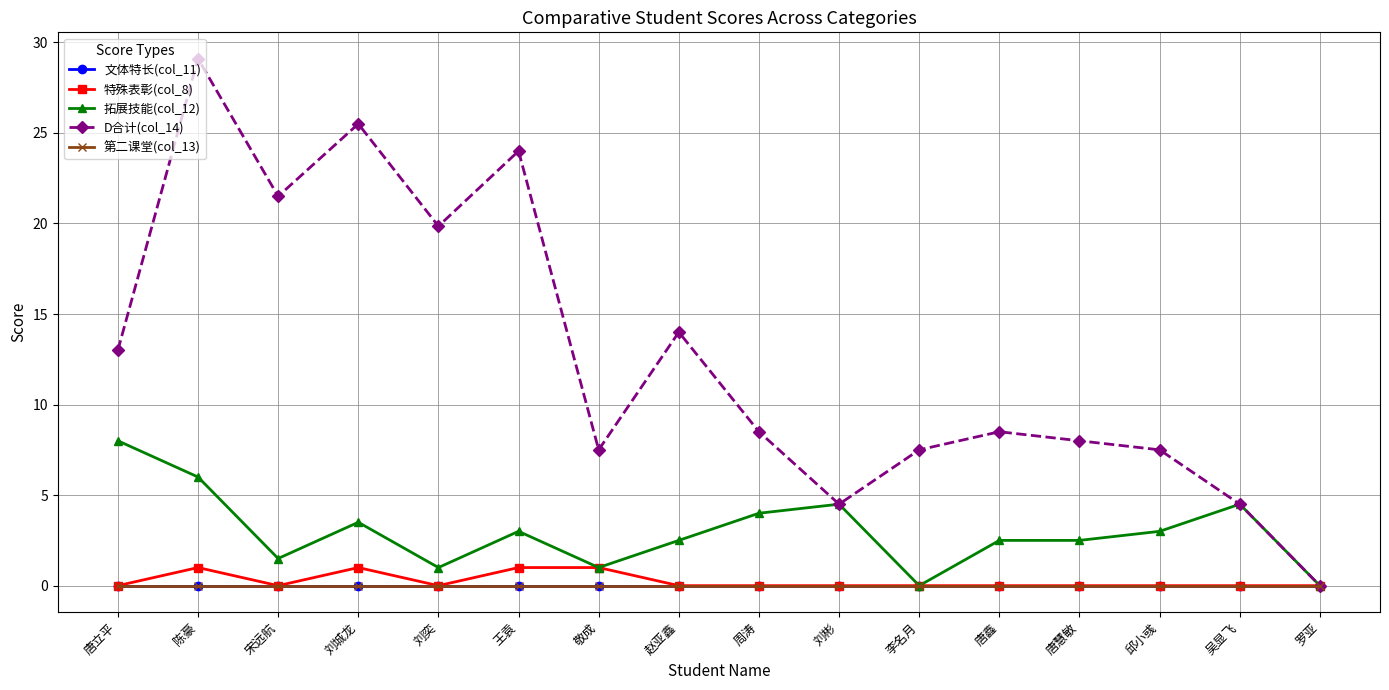

What is the total value across all series at 刘彬?

9.0